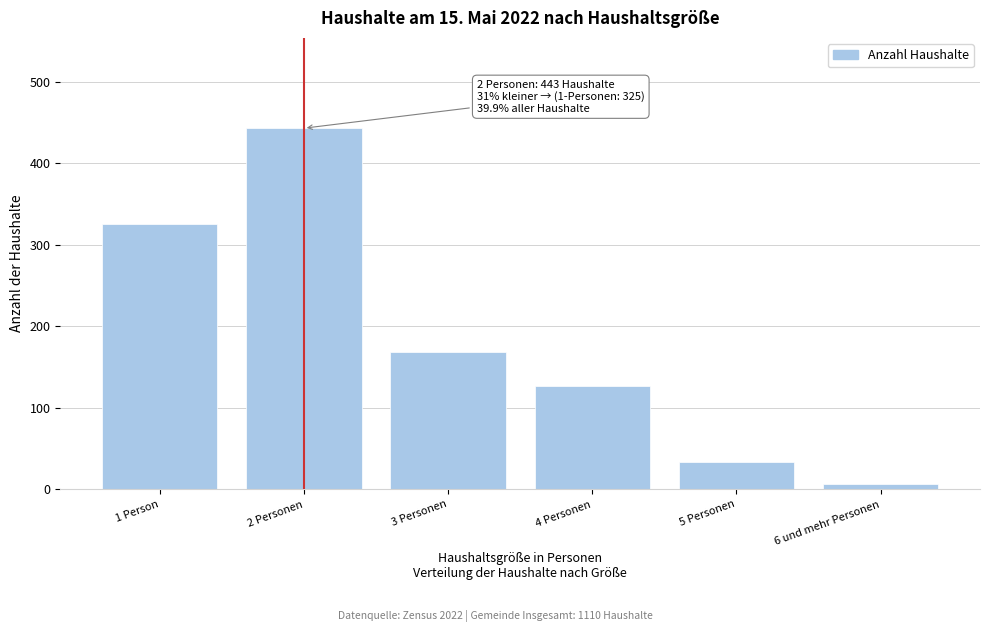

Reading left to right, extract all data points from this chart.

325	443	169	127	34	7